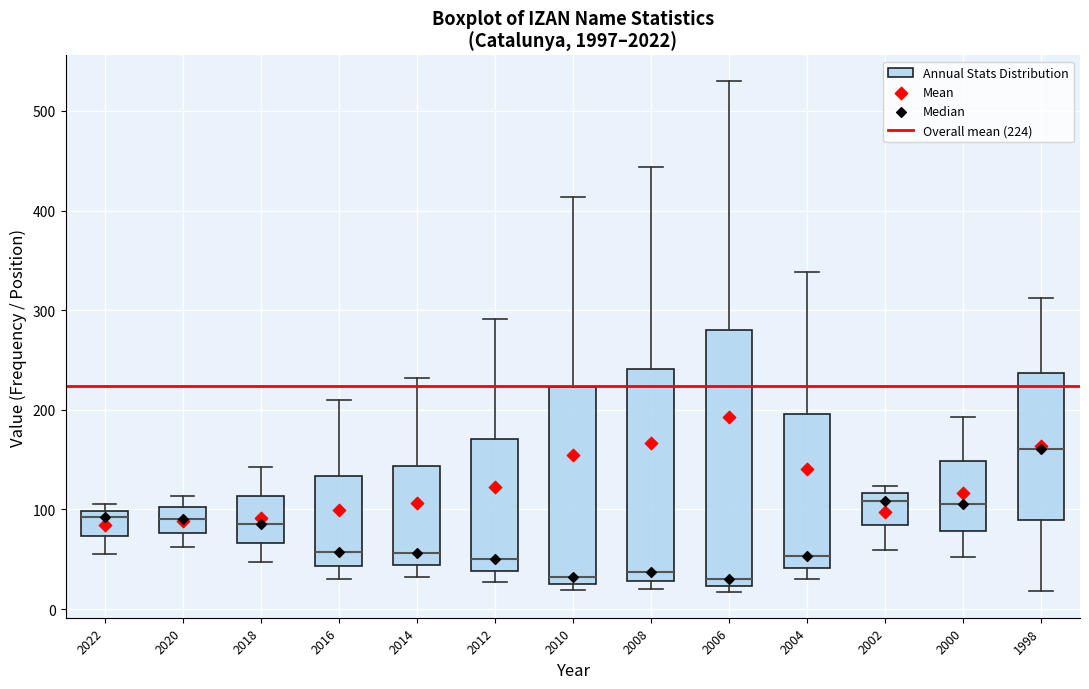

Comparing the boxes themselves (not the whiskers), which one is the tallest?

2006